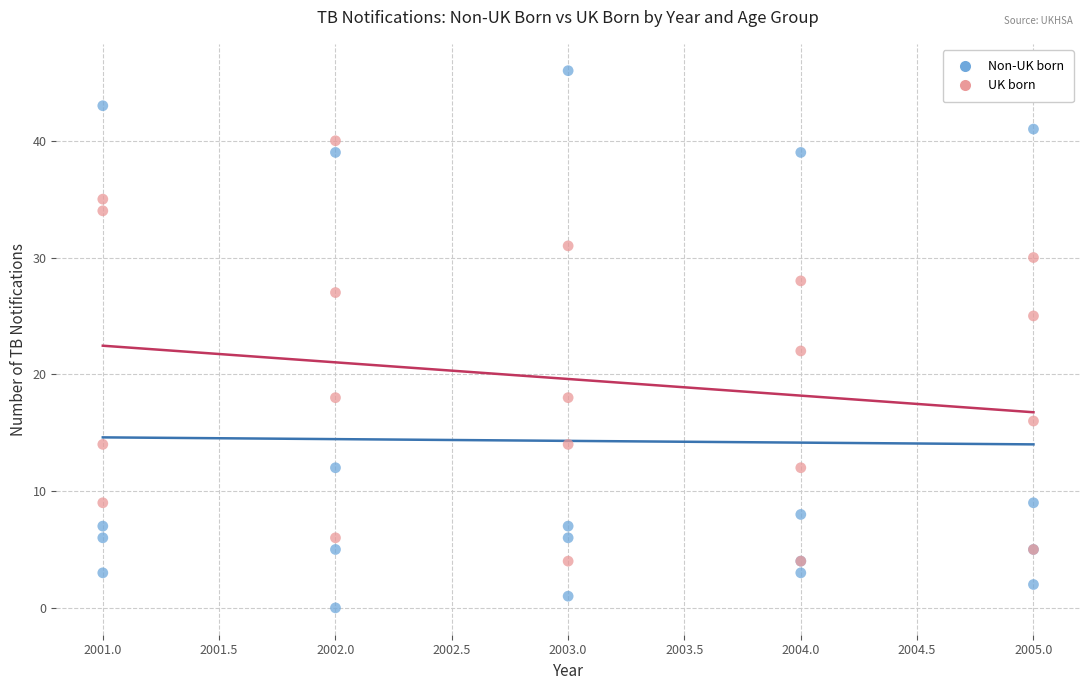

Which series reaches the maximum Y coordinate?

Non-UK born